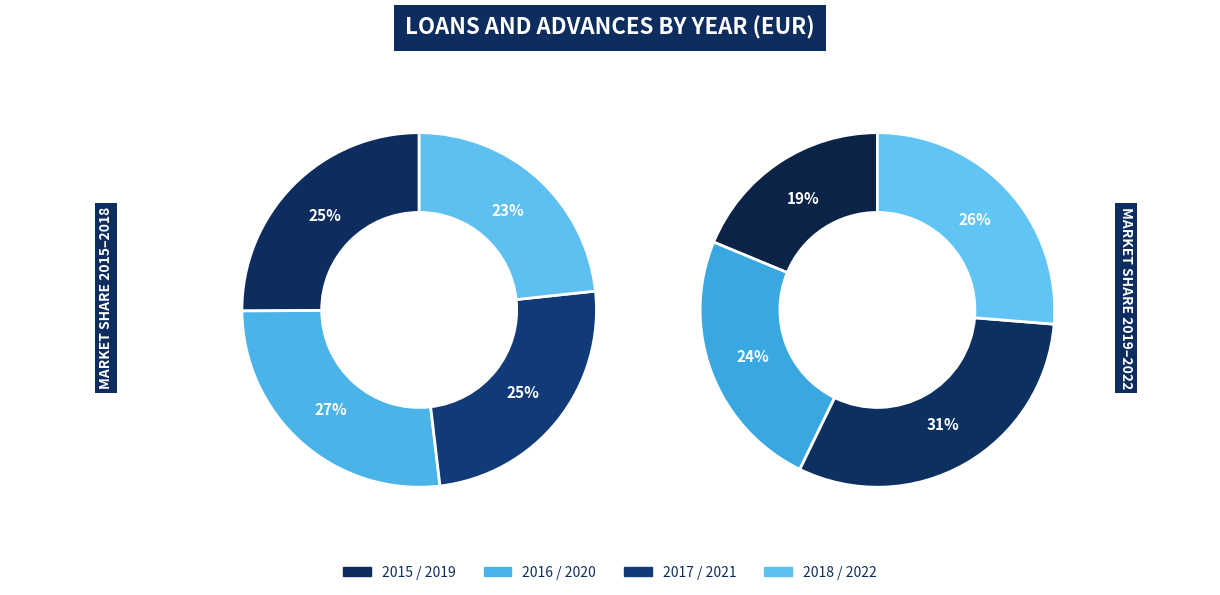

Which slice is the largest?

2